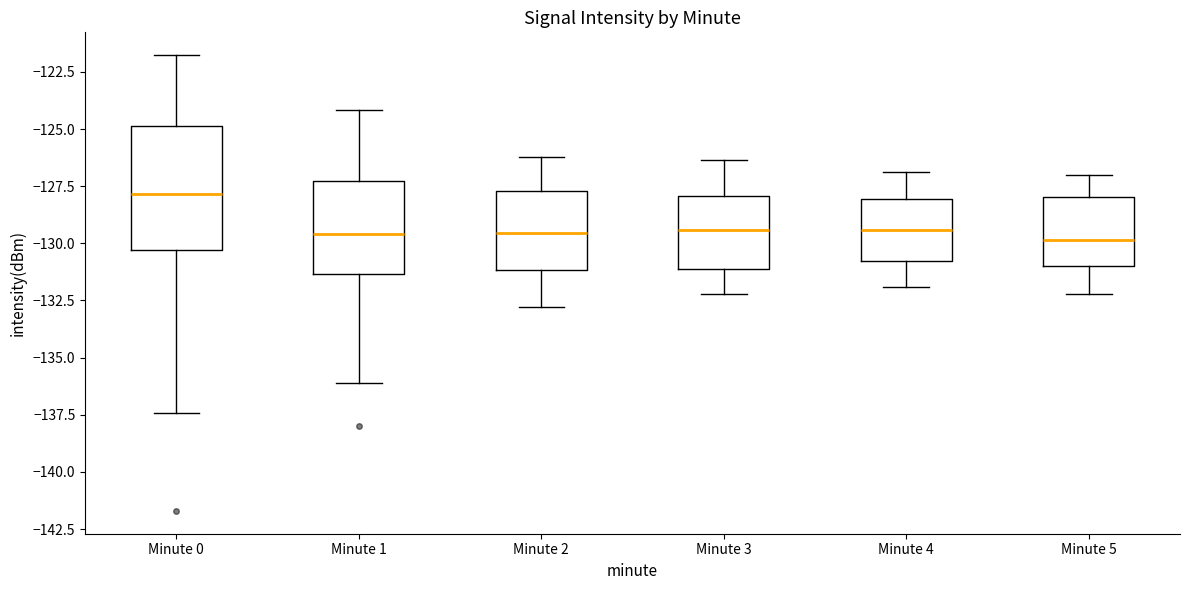

Reading left to right, transcribe this box plot: for each box, give where its median line is, the range the box spans, and where its two whiskers end, as read against the y-axis. The values are not printed on the chart, so give them approximately, as read against the axis.

Minute 0: median -128.0, box -130.5 to -125.0, whiskers -137.5 to -122.0
Minute 1: median -129.5, box -131.5 to -127.5, whiskers -136.0 to -124.0
Minute 2: median -129.5, box -131.0 to -127.5, whiskers -133.0 to -126.0
Minute 3: median -129.5, box -131.0 to -128.0, whiskers -132.0 to -126.5
Minute 4: median -129.5, box -131.0 to -128.0, whiskers -132.0 to -127.0
Minute 5: median -130.0, box -131.0 to -128.0, whiskers -132.0 to -127.0